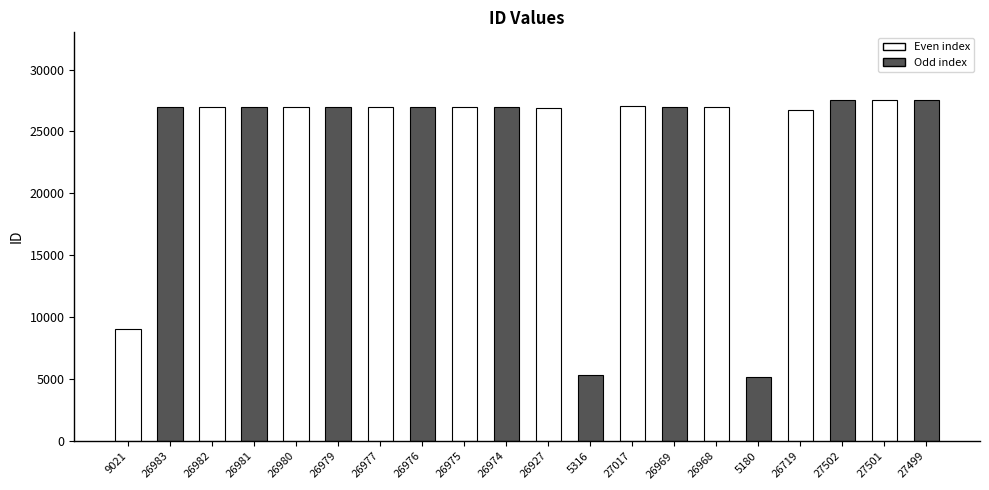

What is the label of the 19th bar from the left?

27501